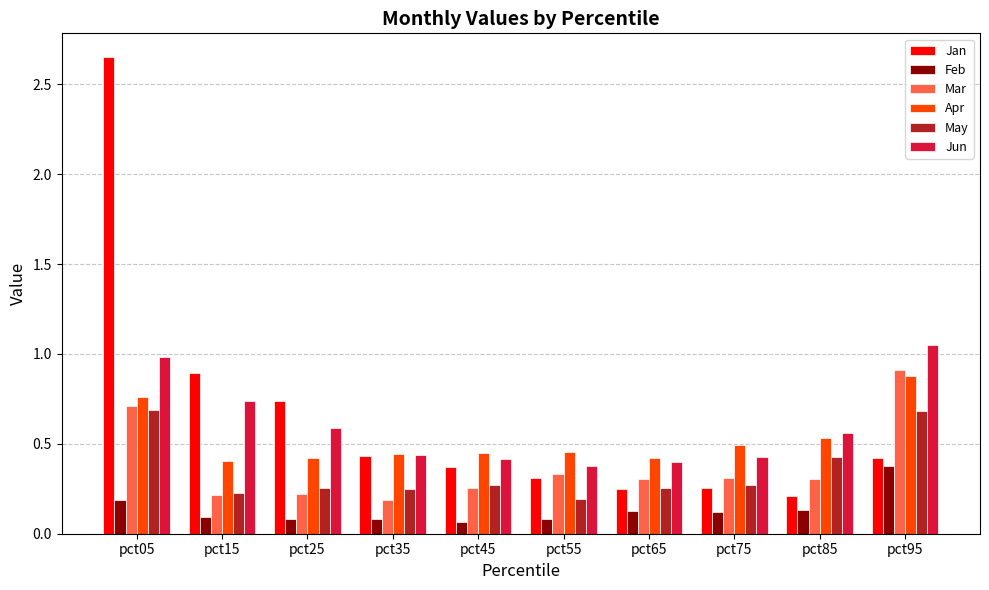

Is the value of Apr at pct15 greater than the value of May at pct65?

Yes